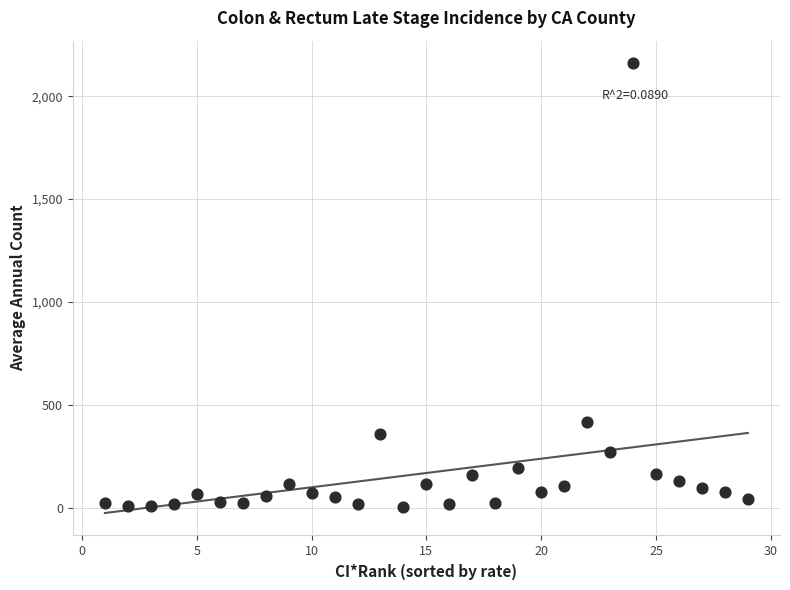

What Y value in the scatter plot is closest to 1083?

416